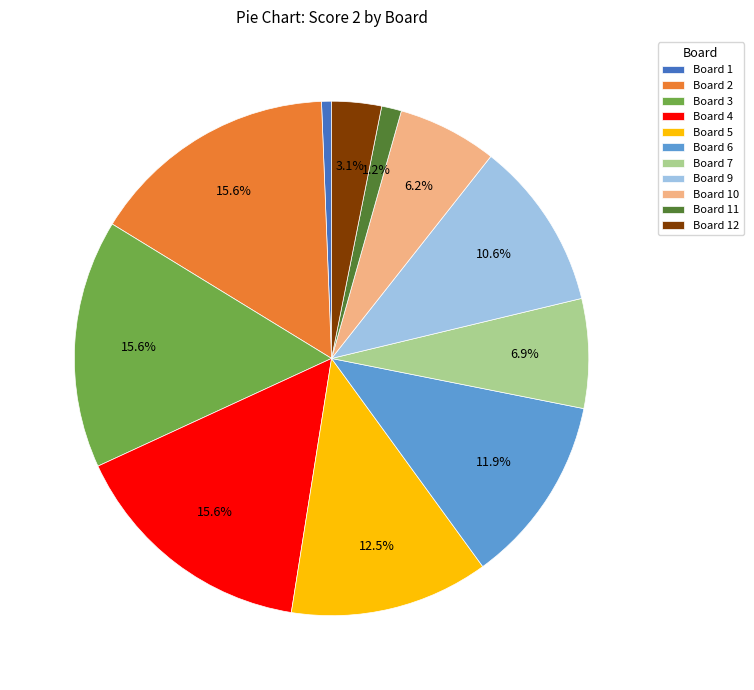

Do Board 10 and Board 5 together represent more than half of the pie?

No